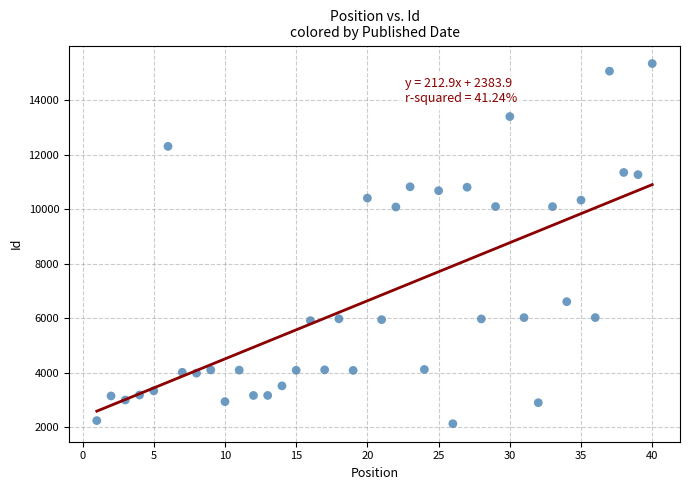

What is the range of X values (max minus min)?

39